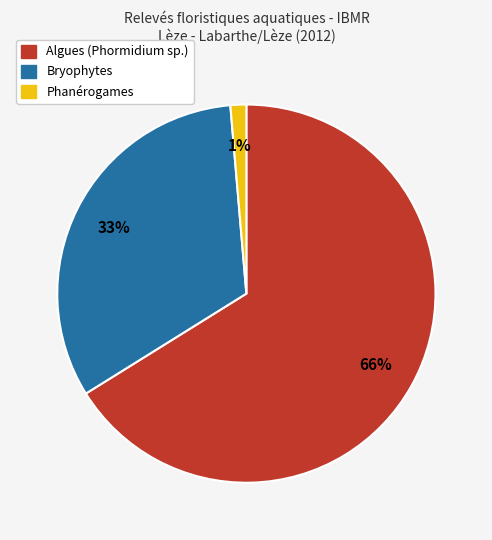

How many slices are in this pie chart?

3